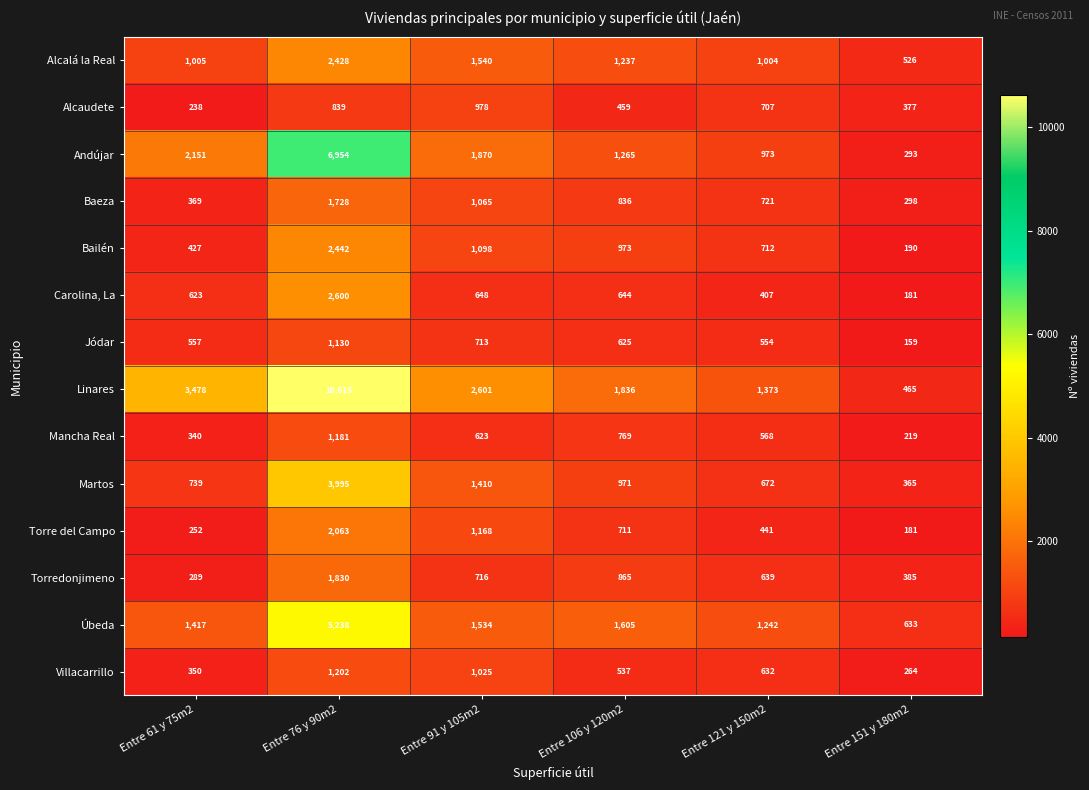

True or false: Alcalá la Real has a value of 1540 at Entre 91 y 105m2.

True